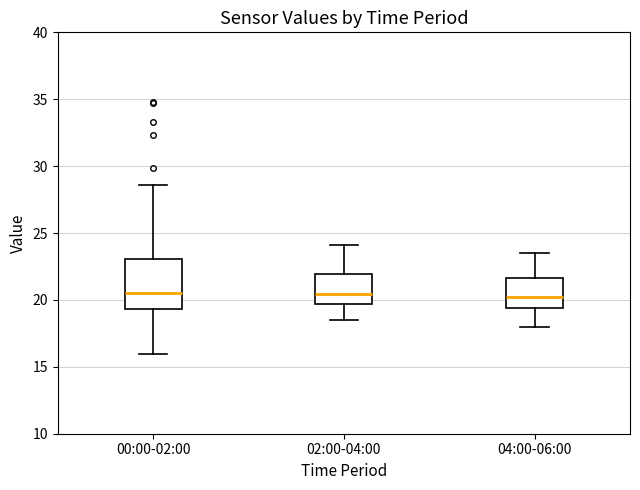

Reading left to right, read every box against the y-axis: the position of its median line, the range the box covers, and the ends of its whiskers. The values are not printed on the chart, so give them approximately, as read against the axis.

00:00-02:00: median 20.5, box 19.5 to 23.0, whiskers 16.0 to 28.5
02:00-04:00: median 20.5, box 19.5 to 22.0, whiskers 18.5 to 24.0
04:00-06:00: median 20.5, box 19.5 to 21.5, whiskers 18.0 to 23.5